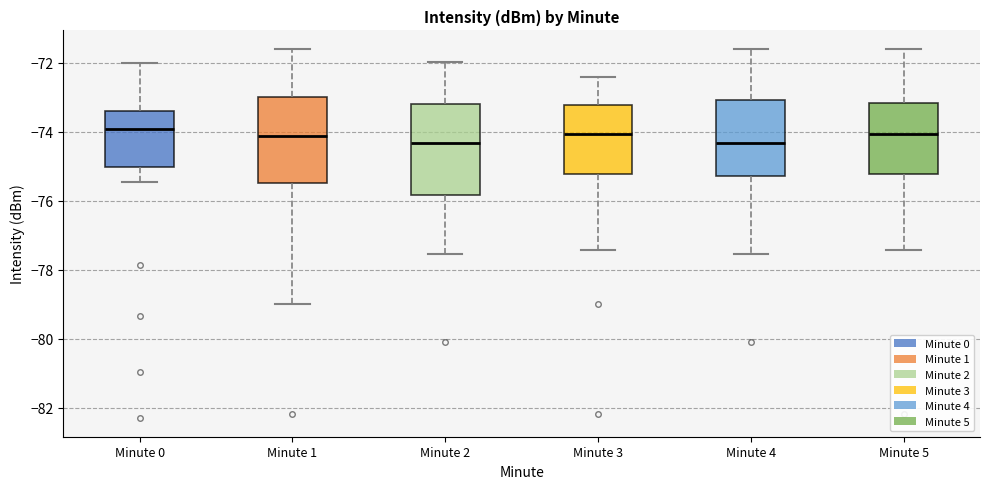

Where does the upper whisker of the box for Minute 4 end on the y-axis? The values are not printed on the chart, so give them approximately, as read against the axis.

-71.6